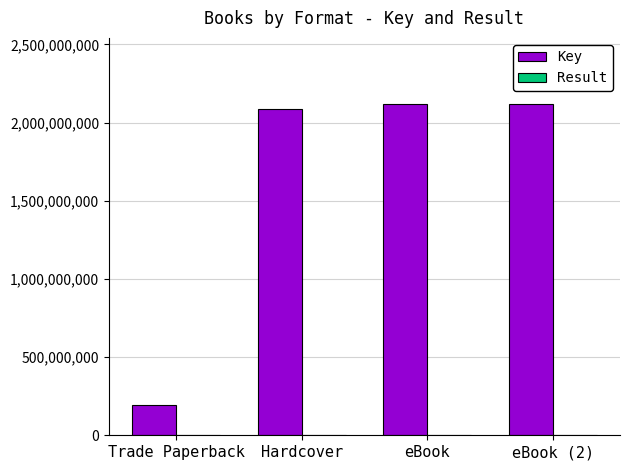

Which series has the largest total across all categories?

Key